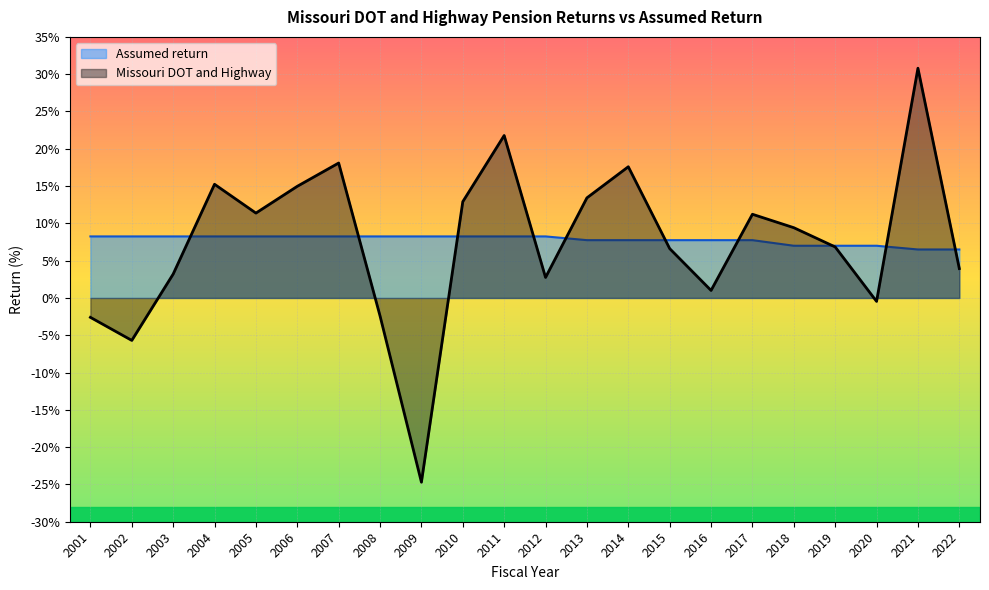

At which label does Missouri DOT and Highway reach its peak?

2021